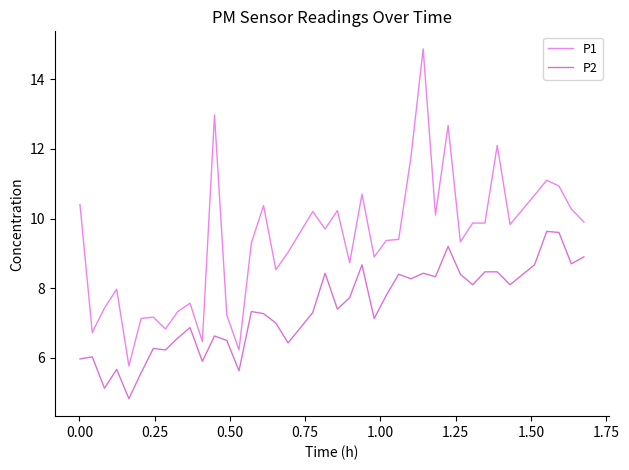

Does the chart display data point markers on the line(s)?

No